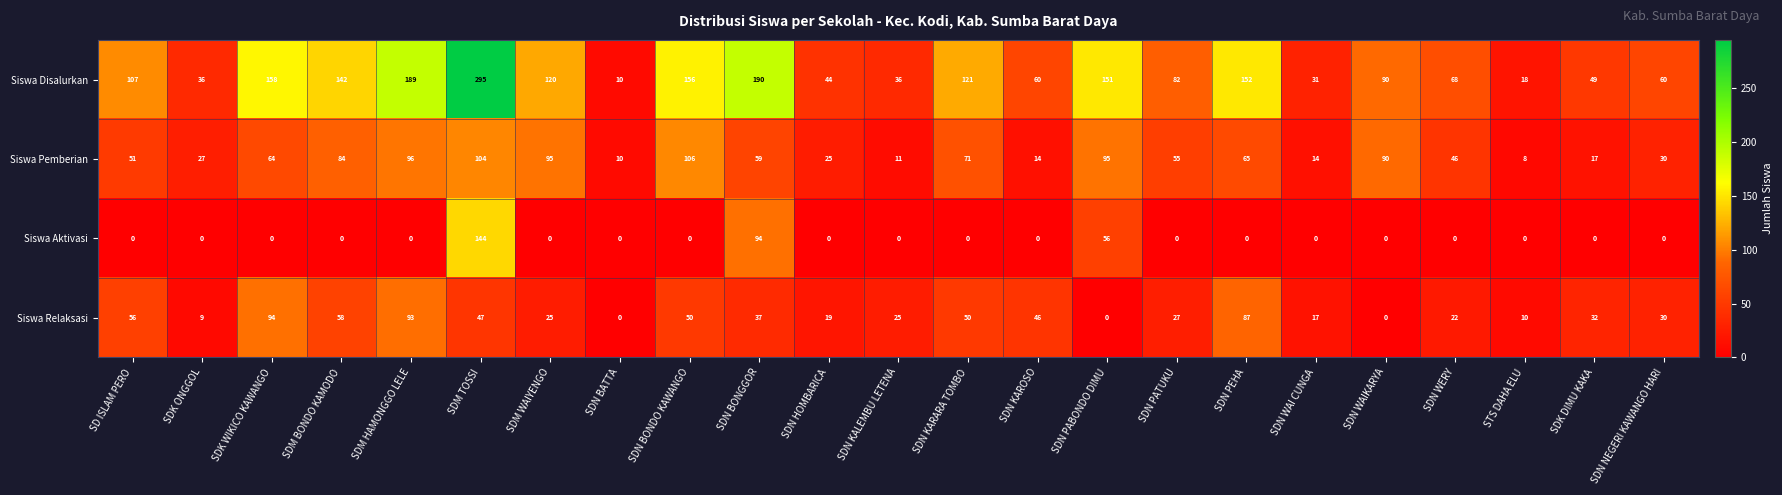

At which label does Siswa Aktivasi reach its peak?

SDM TOSSI